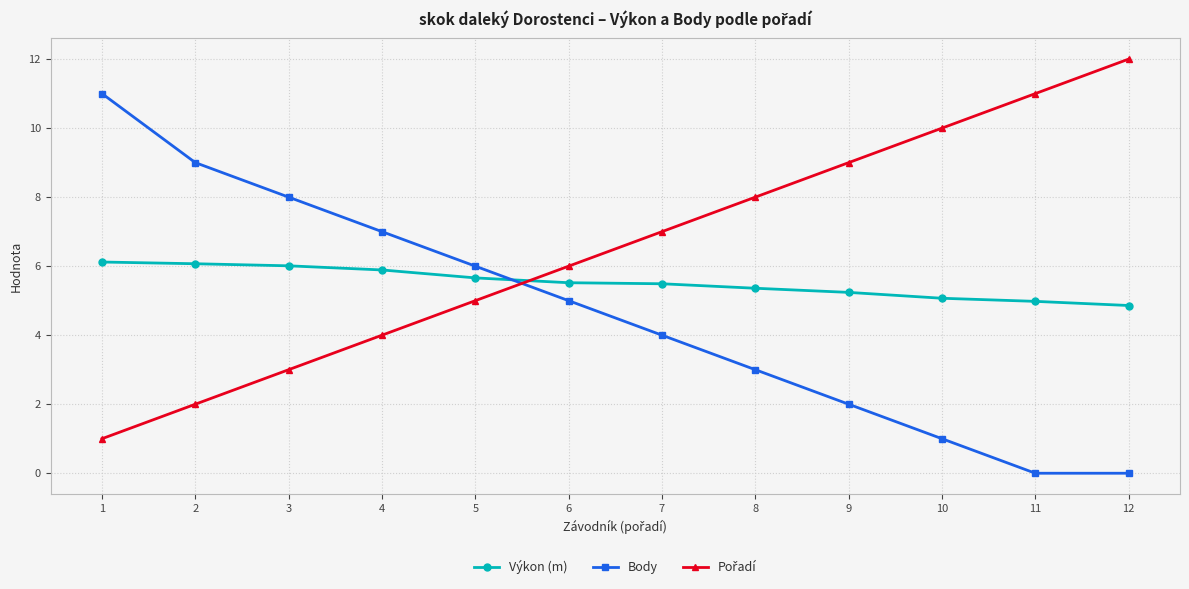

True or false: Body has a value of 6.0 at 5.

True